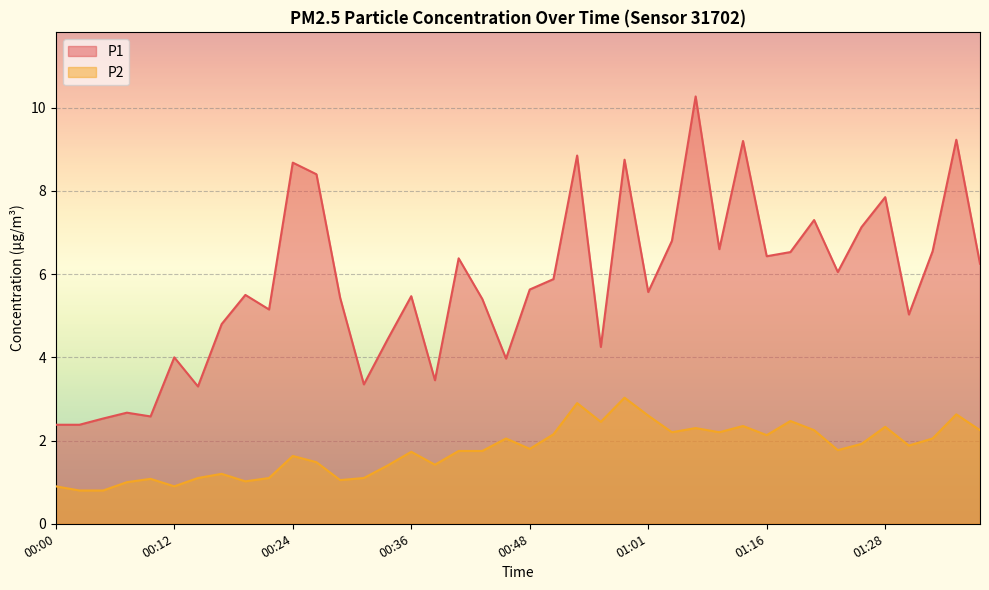

True or false: P2 has a value of 2.3 at 01:28.

True